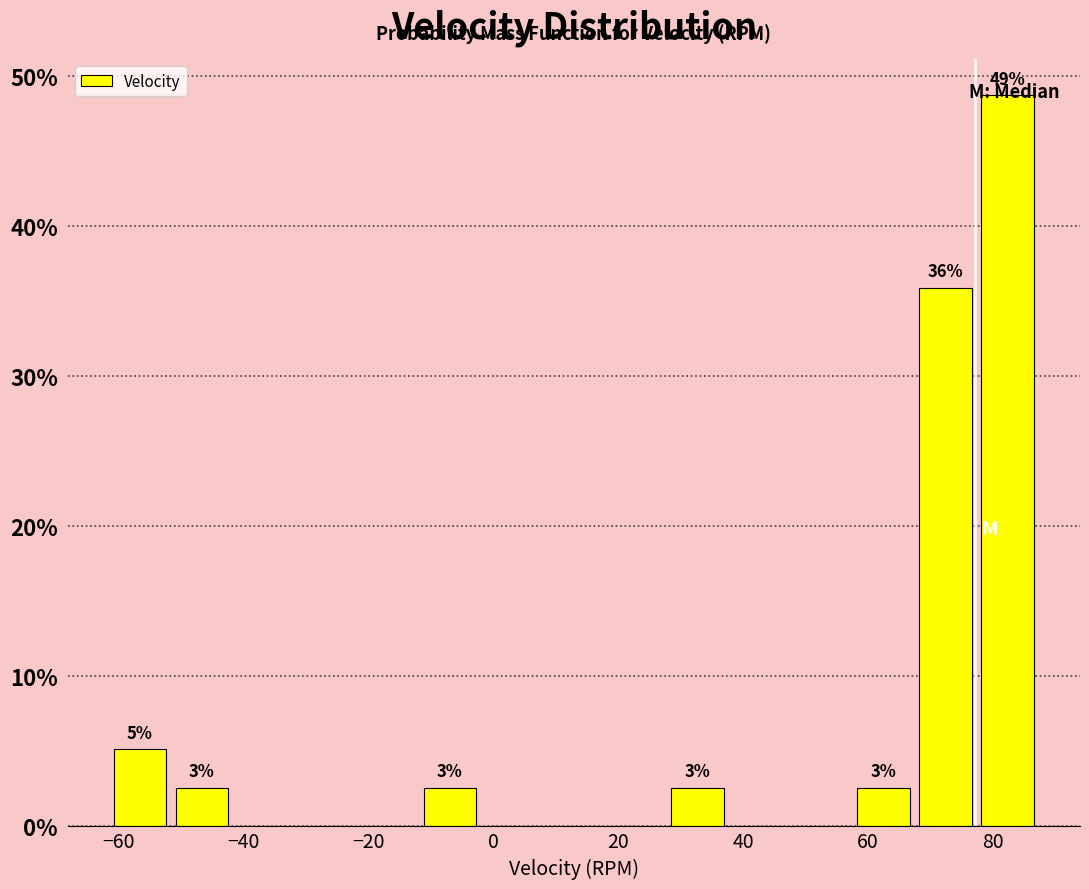

Over which range of the x-axis is the bar tallest?

78 to 88